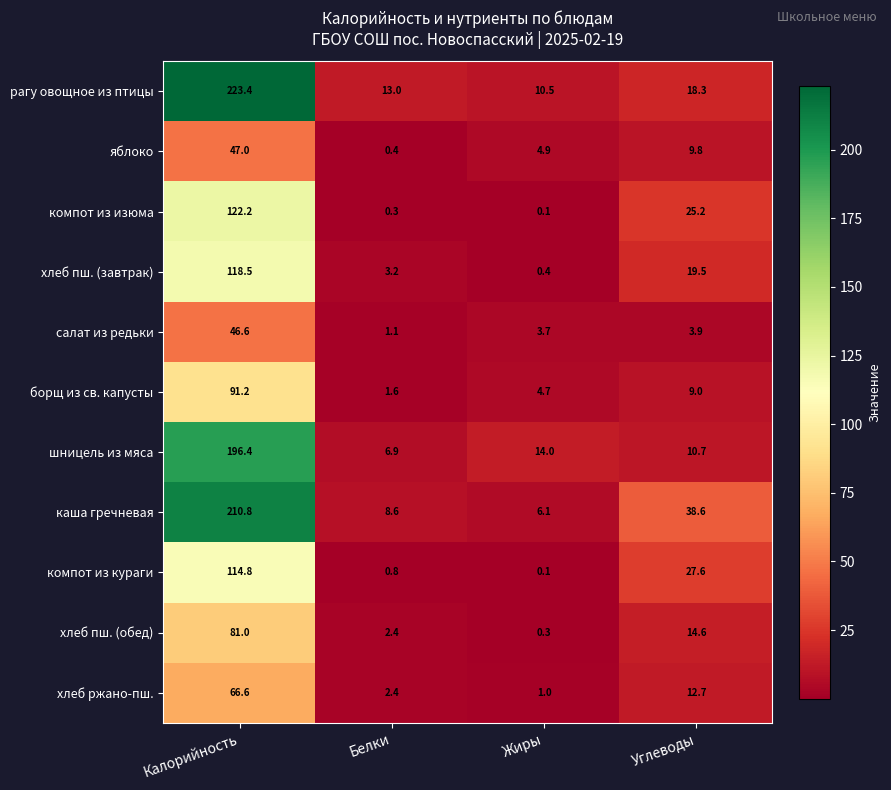

Which series has the largest range (max minus min)?

рагу овощное из птицы